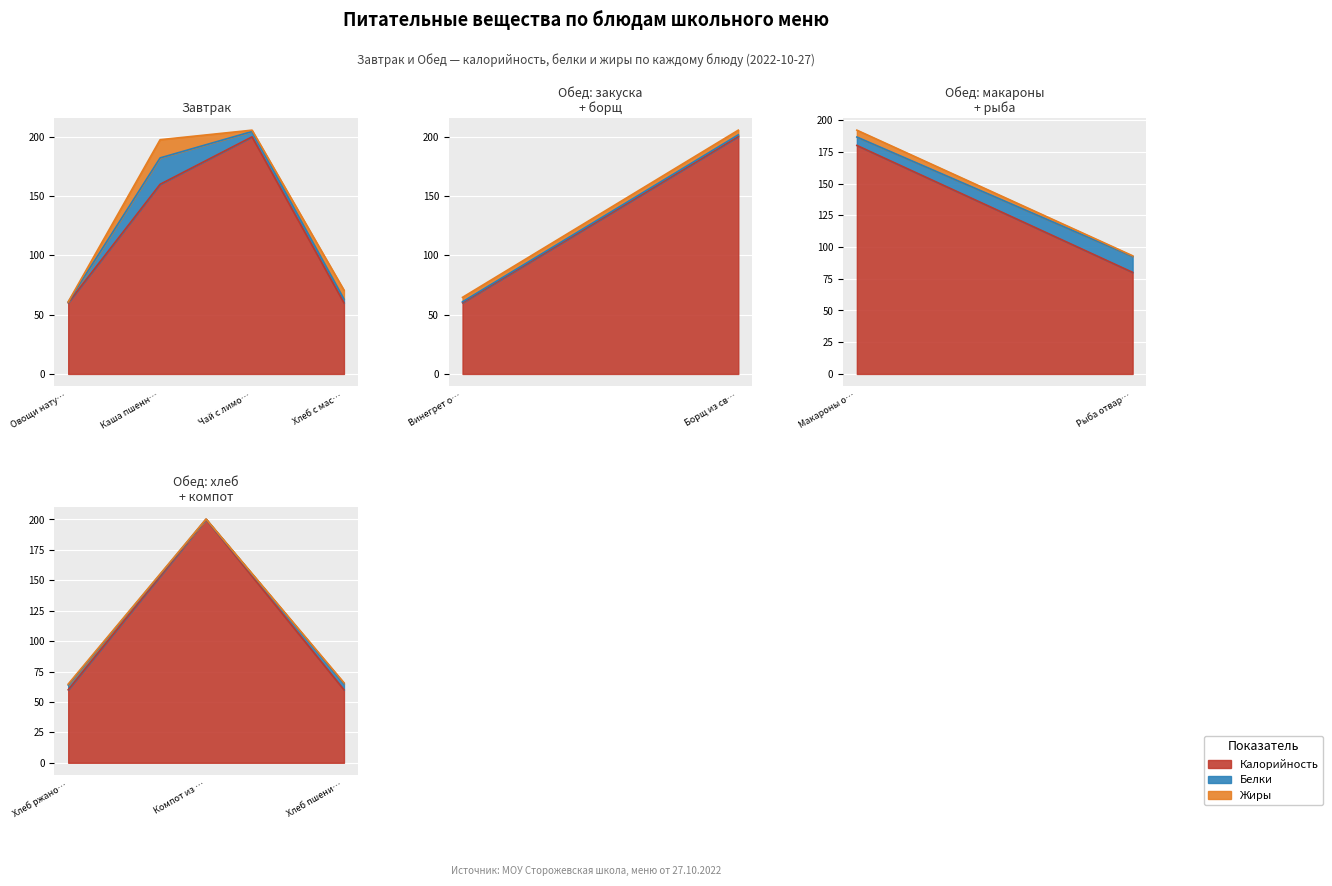

What is the label of the 9th point from the left?

Хлеб ржаной